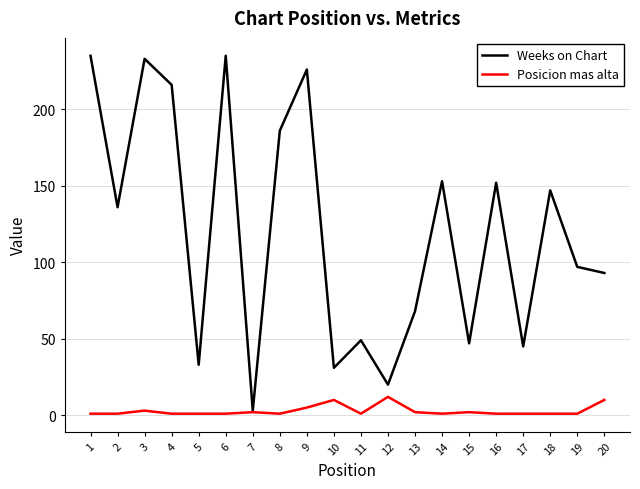

What is the difference between the highest and lowest values at 18?

146